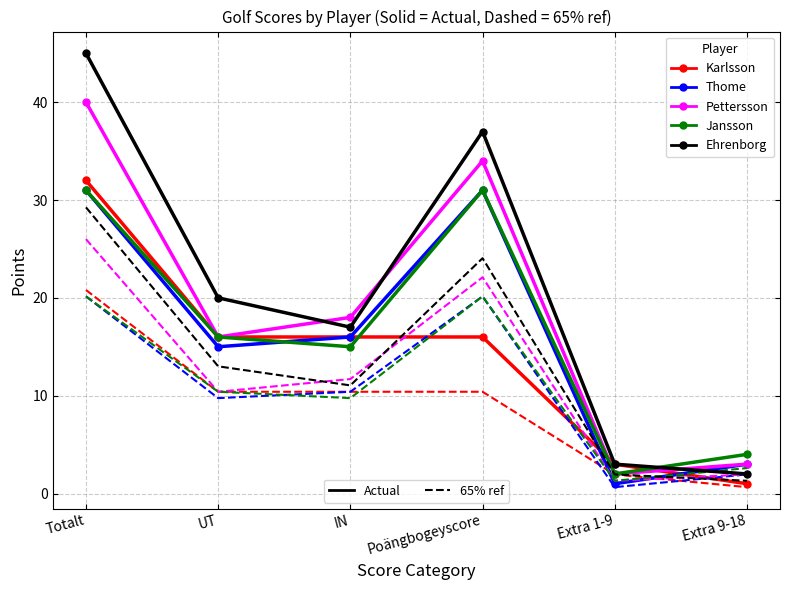

At which category is the sum across all series the highest?

Totalt